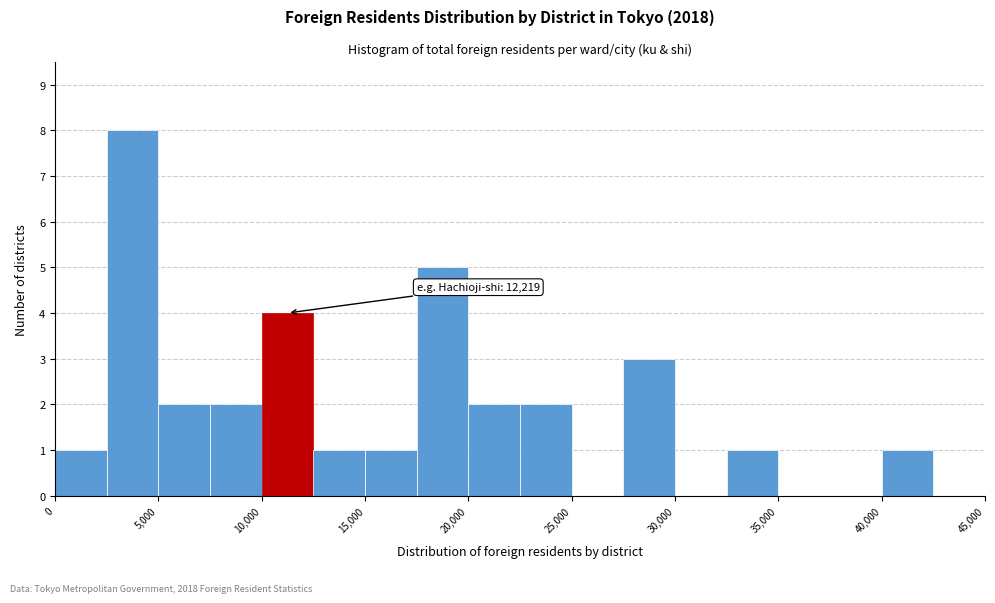

Over which range of the x-axis is the bar tallest?

2500 to 5000